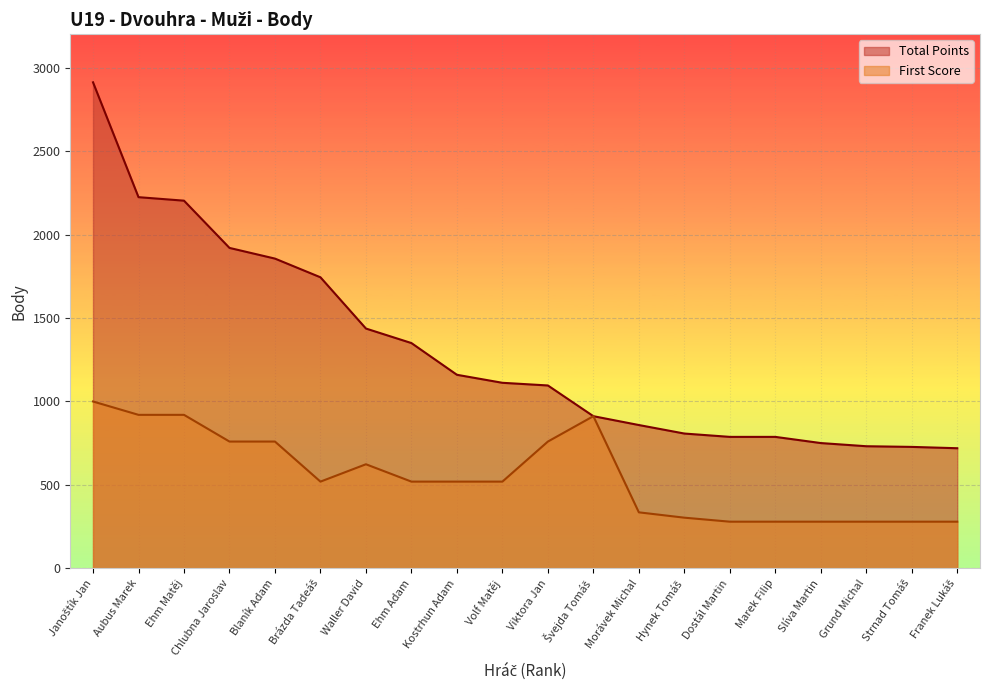

What are all the series names shown in the legend?

Total Points, First Score